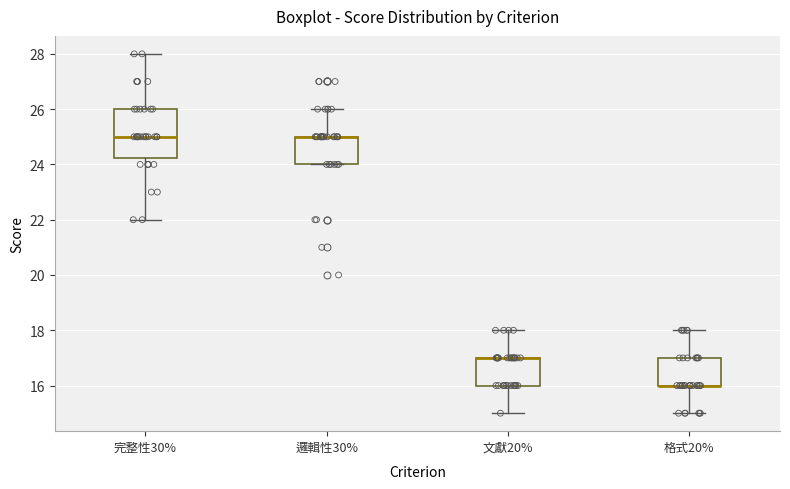

Which box is the tallest, from its lower edge to its upper edge?

完整性30%